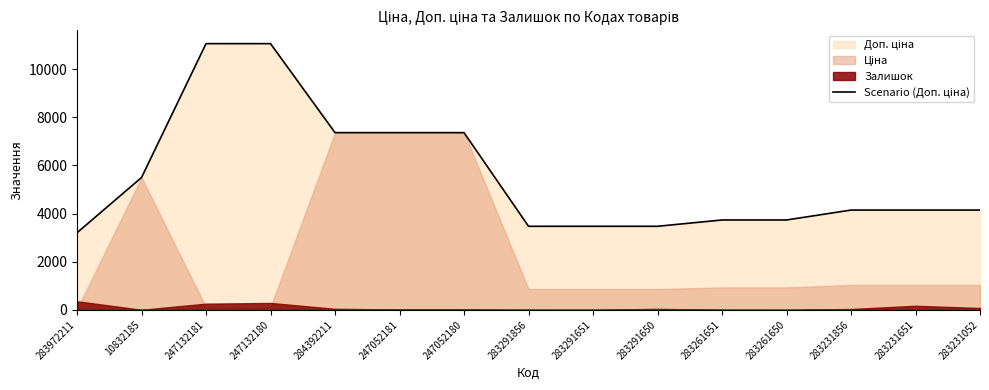

What position from the left is 247052181?

6